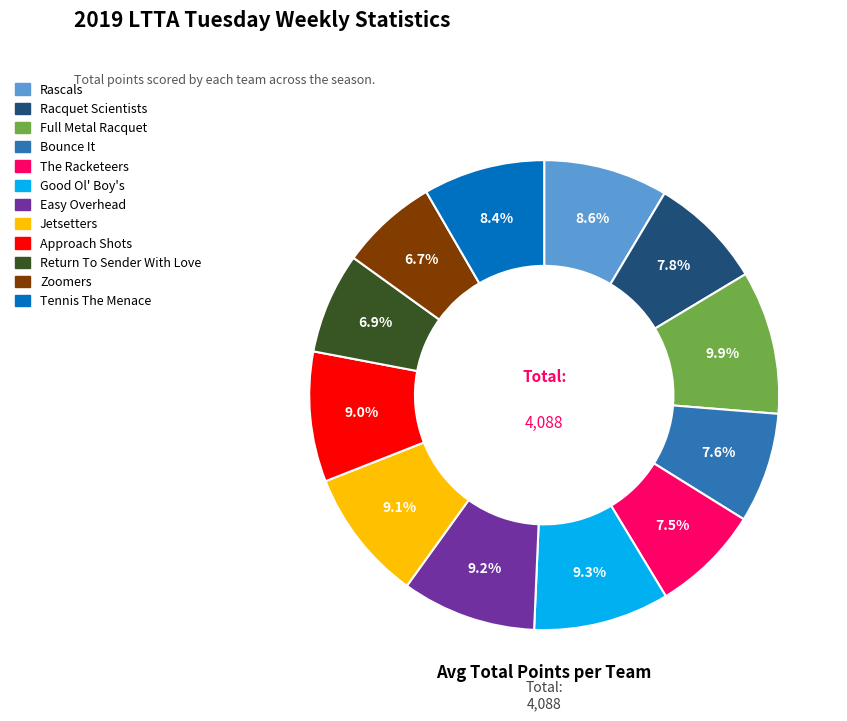

Count the number of slices in the pie.

12